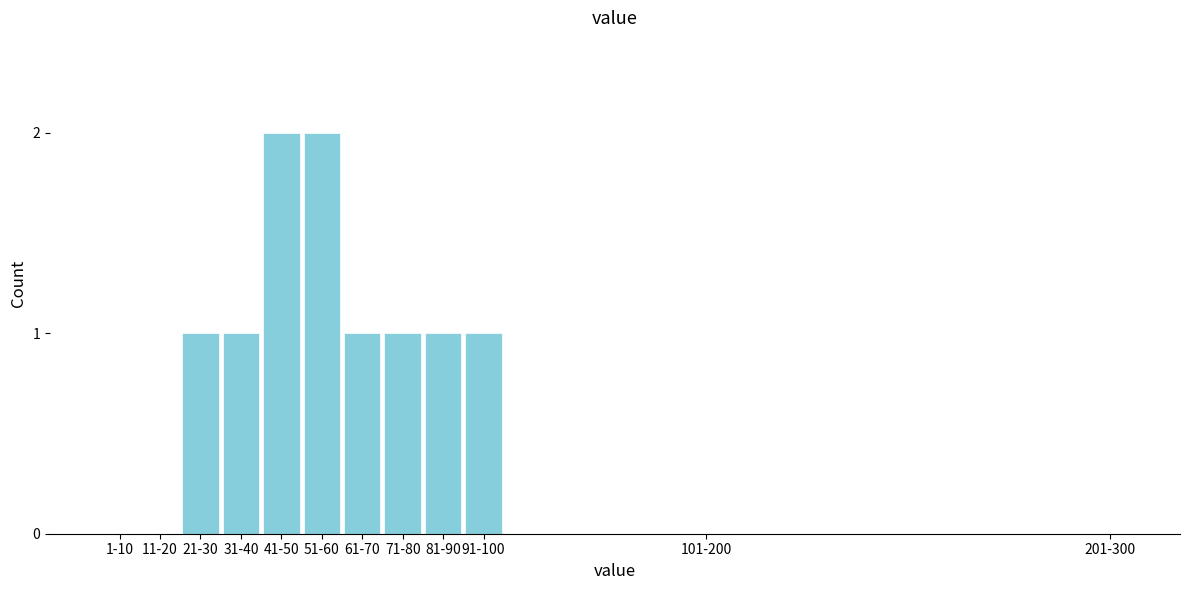

Reading left to right, what are all the values shown in this chart?

1-10=0	11-20=0	21-30=1	31-40=1	41-50=2	51-60=2	61-70=1	71-80=1	81-90=1	91-100=1	101-200=0	201-300=0